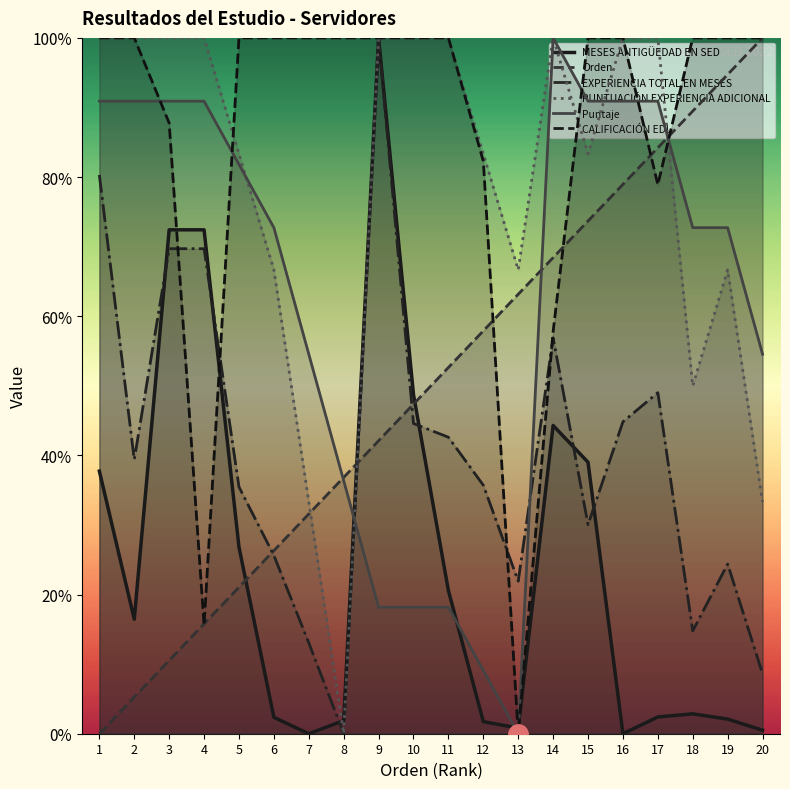

Reading left to right, transcribe all the data shown in this chart.

MESES ANTIGÜEDAD EN SED: 1=188.7	2=82.3	3=362.1	4=362.1	5=134.1	6=11.8	7=0.0	8=9.4	9=500.0	10=243.6	11=102.9	12=8.7	13=4.1	14=221.5	15=195.1	16=0.0	17=12.0	18=14.3	19=10.5	20=2.5
Orden: 1=0.0	2=26.3	3=52.6	4=78.9	5=105.3	6=131.6	7=157.9	8=184.2	9=210.5	10=236.8	11=263.2	12=289.5	13=315.8	14=342.1	15=368.4	16=394.7	17=421.1	18=447.4	19=473.7	20=500.0
EXPERIENCIA TOTAL EN MESES: 1=401.5	2=197.0	3=348.5	4=348.5	5=177.3	6=128.1	7=65.3	8=0.0	9=500.0	10=222.9	11=213.1	12=178.6	13=109.6	14=284.5	15=150.2	16=224.1	17=245.1	18=73.9	19=121.9	20=43.1
PUNTUACIÓN EXPERIENCIA ADICIONAL: 1=500.0	2=500.0	3=500.0	4=500.0	5=416.7	6=333.3	7=166.7	8=0.0	9=500.0	10=500.0	11=500.0	12=416.7	13=333.3	14=500.0	15=416.7	16=500.0	17=500.0	18=250.0	19=333.3	20=166.7
Puntaje: 1=454.5	2=454.5	3=454.5	4=454.5	5=409.1	6=363.6	7=272.7	8=181.8	9=90.9	10=90.9	11=90.9	12=45.5	13=0.0	14=500.0	15=454.5	16=454.5	17=454.5	18=363.6	19=363.6	20=272.7
CALIFICACIÓN EDL: 1=500.0	2=500.0	3=438.8	4=78.1	5=500.0	6=500.0	7=500.0	8=500.0	9=500.0	10=500.0	11=500.0	12=411.4	13=0.0	14=289.0	15=500.0	16=500.0	17=394.5	18=500.0	19=500.0	20=500.0